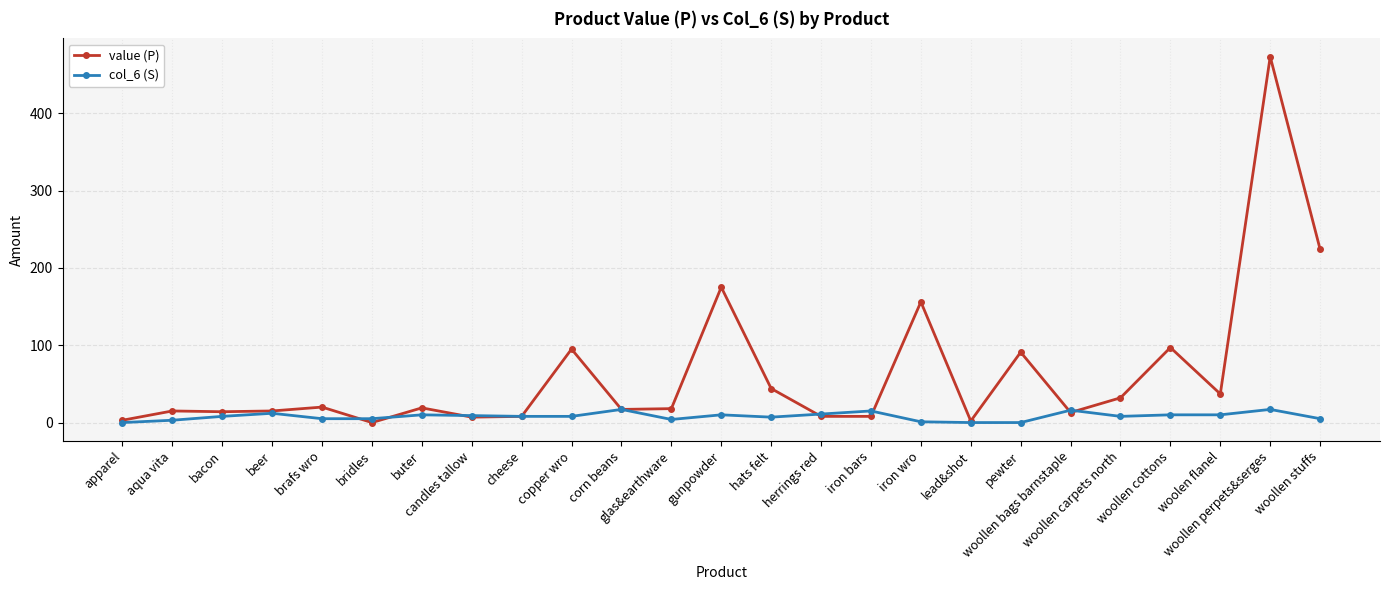

Which series has the largest range (max minus min)?

value (P)